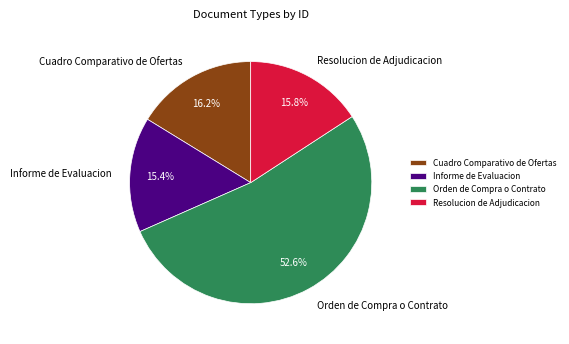

True or false: Cuadro Comparativo de Ofertas accounts for 16% of the total.

True